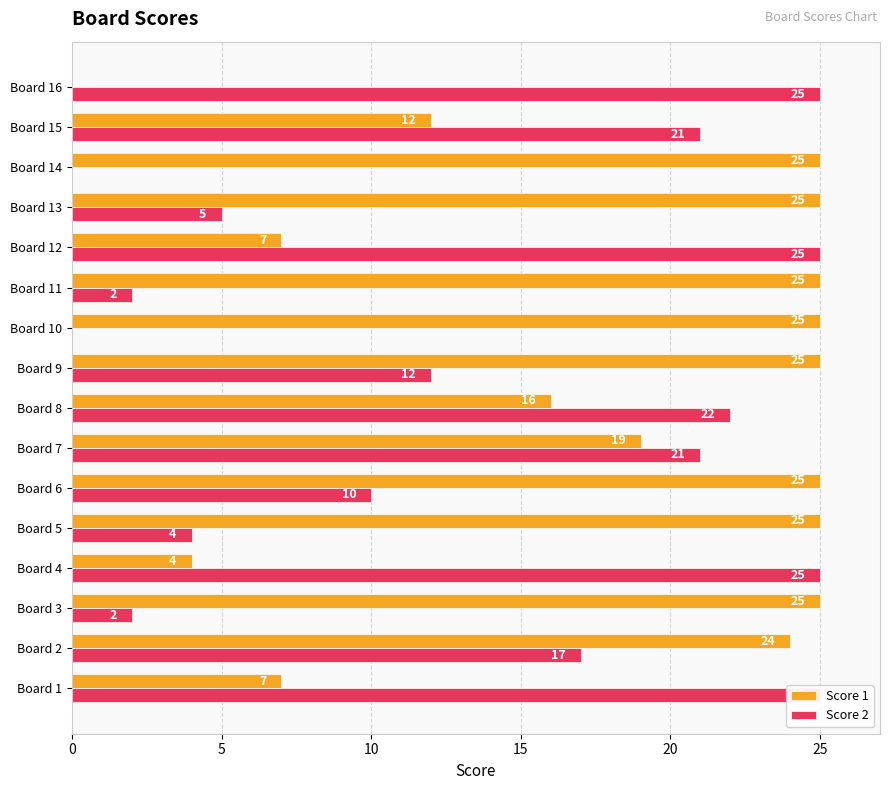

How many bars are there in total?

32